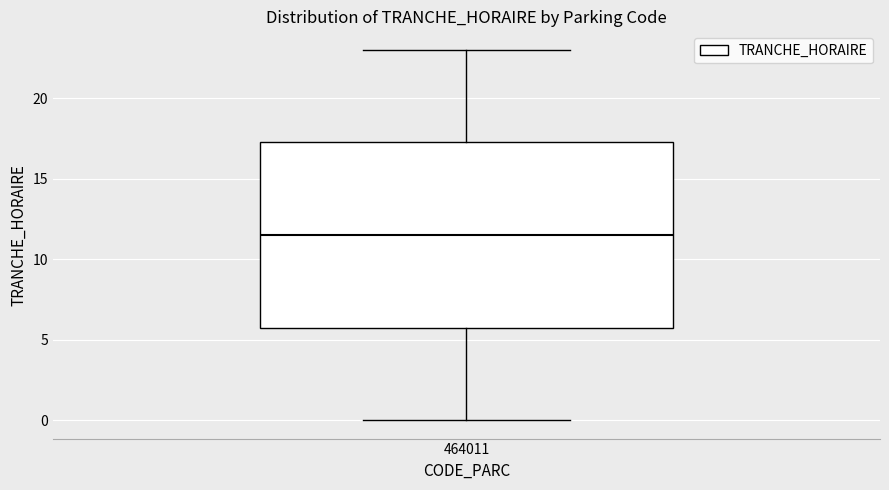

Transcribe this box plot: give where the median line is, the range the box spans, and where the two whiskers end, as read against the y-axis. The values are not printed on the chart, so give them approximately, as read against the axis.

median 11.5, box 6.0 to 17.5, whiskers 0.0 to 23.0